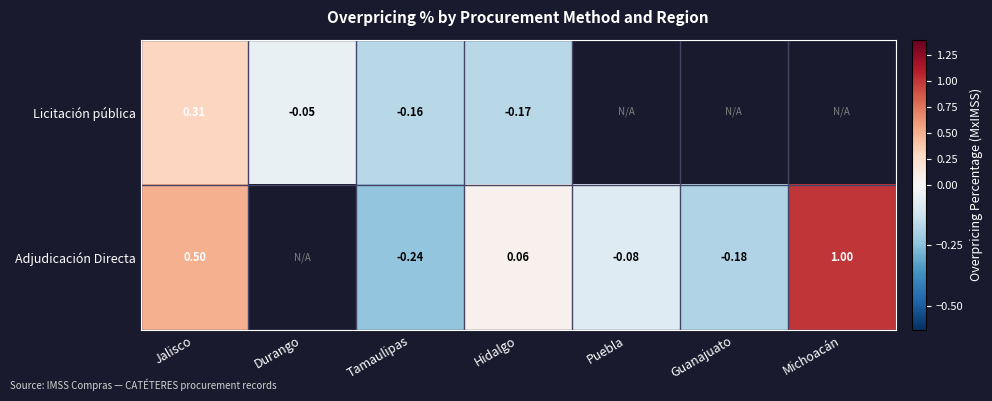

At Jalisco, list the series in order from largest to smallest.

Adjudicación Directa, Licitación pública